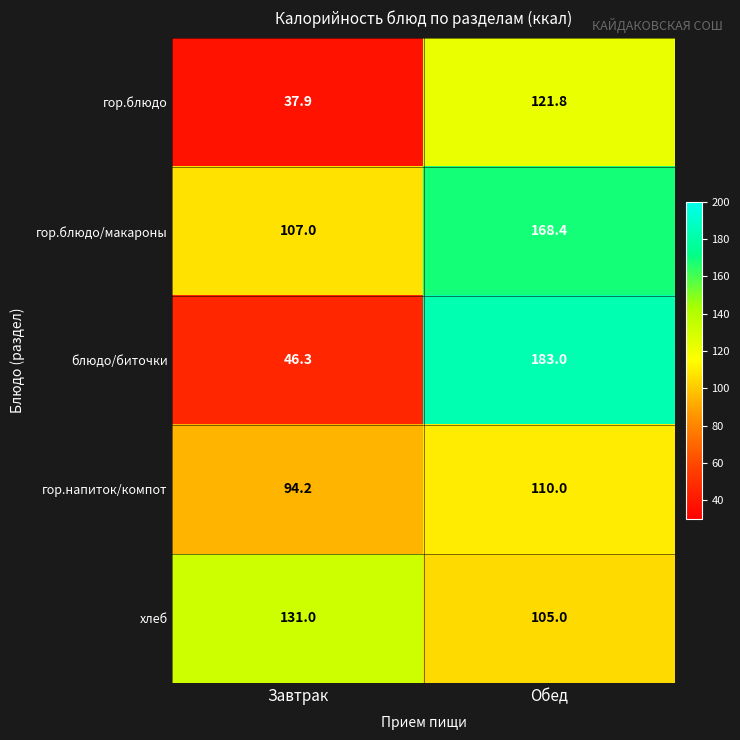

At Завтрак, list the series in order from smallest to largest.

гор.блюдо, блюдо/биточки, гор.напиток/компот, гор.блюдо/макароны, хлеб